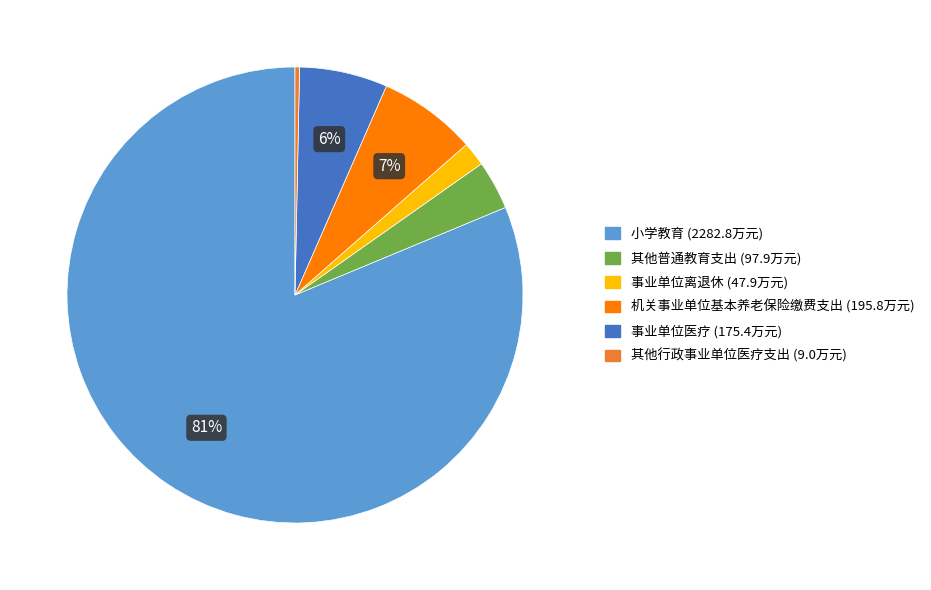

To the nearest percent, what is the average slice percentage?

17%